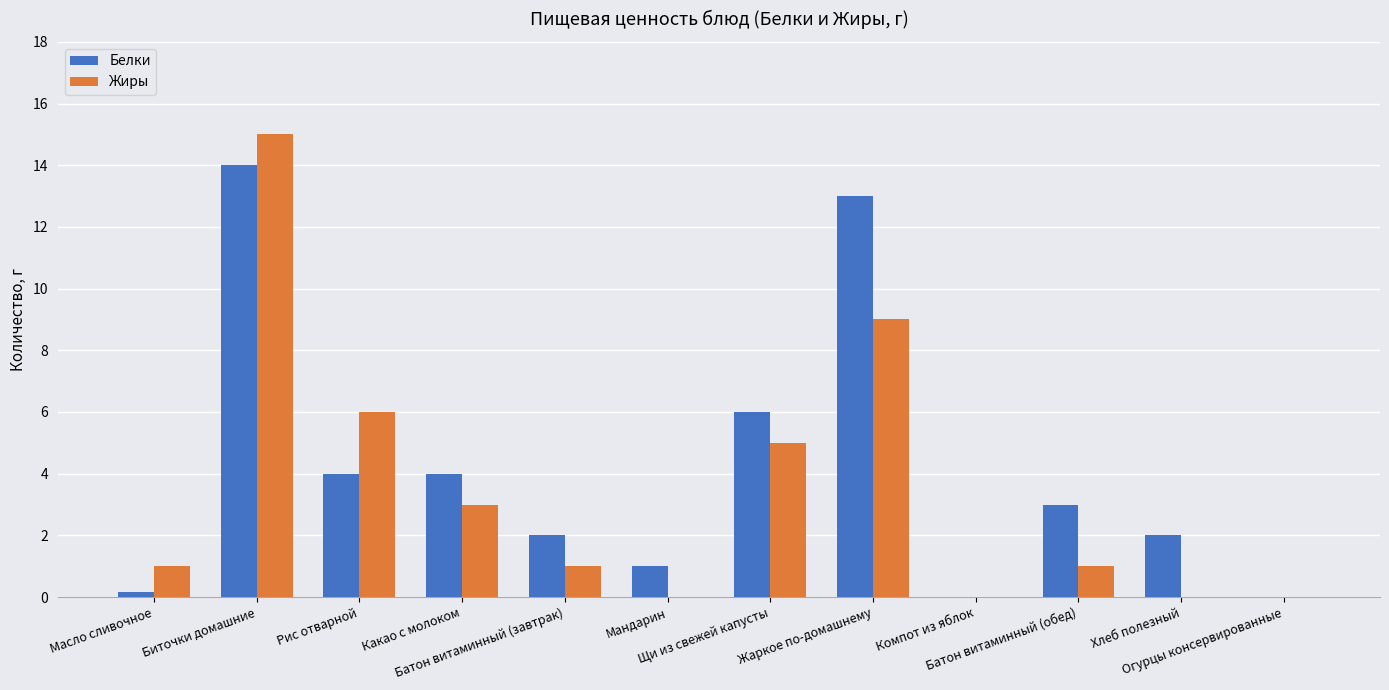

How many categories are shown in the chart?

12